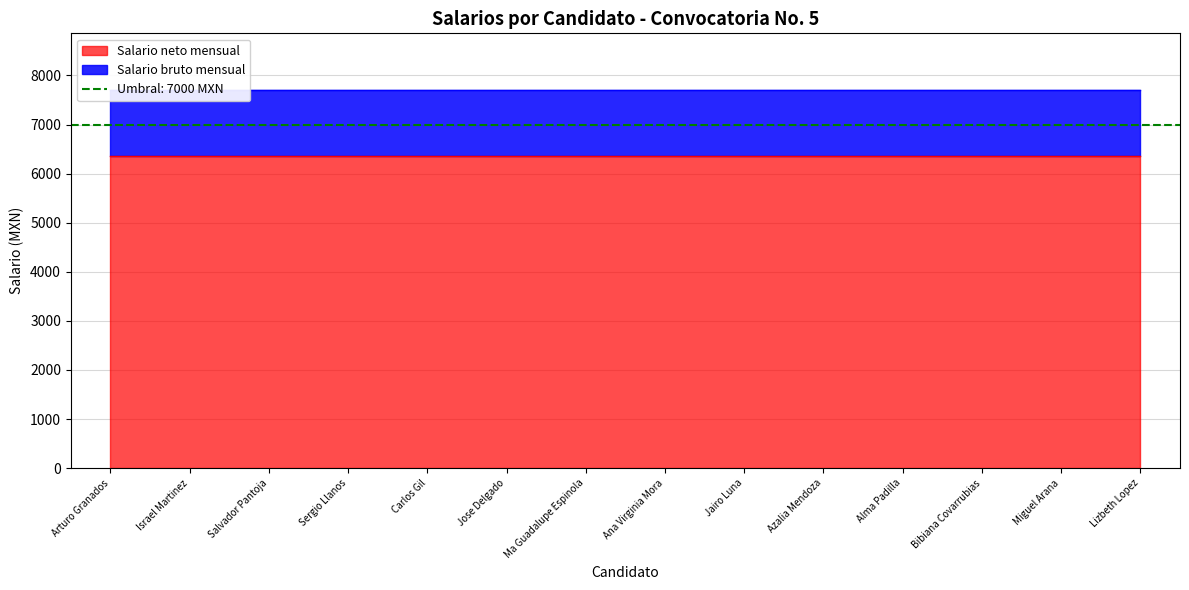

What is the highest value of the Salario bruto mensual series?

7702.0